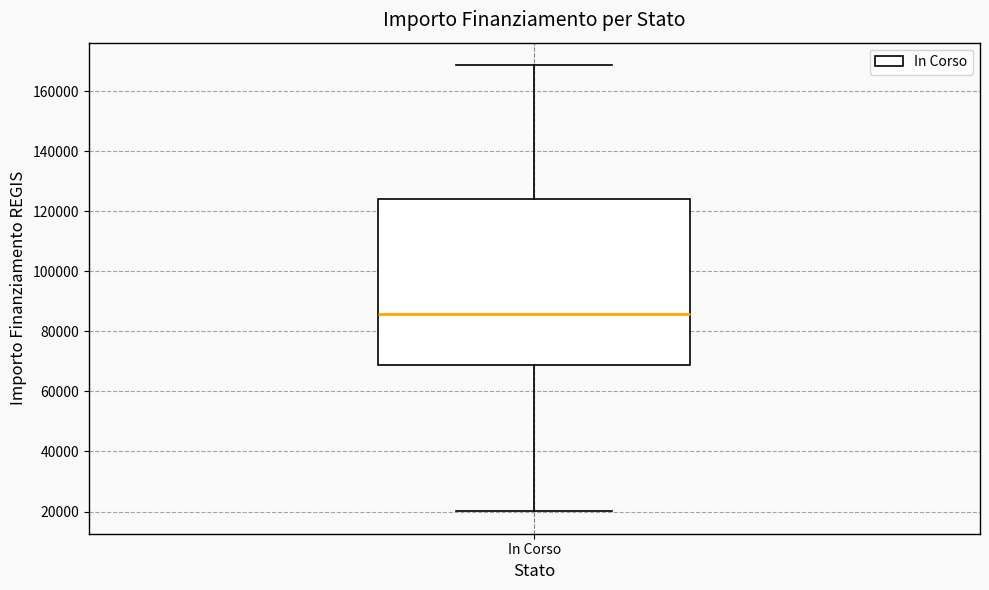

Where is the upper edge of the box for In Corso on the y-axis? The values are not printed on the chart, so give them approximately, as read against the axis.

124000